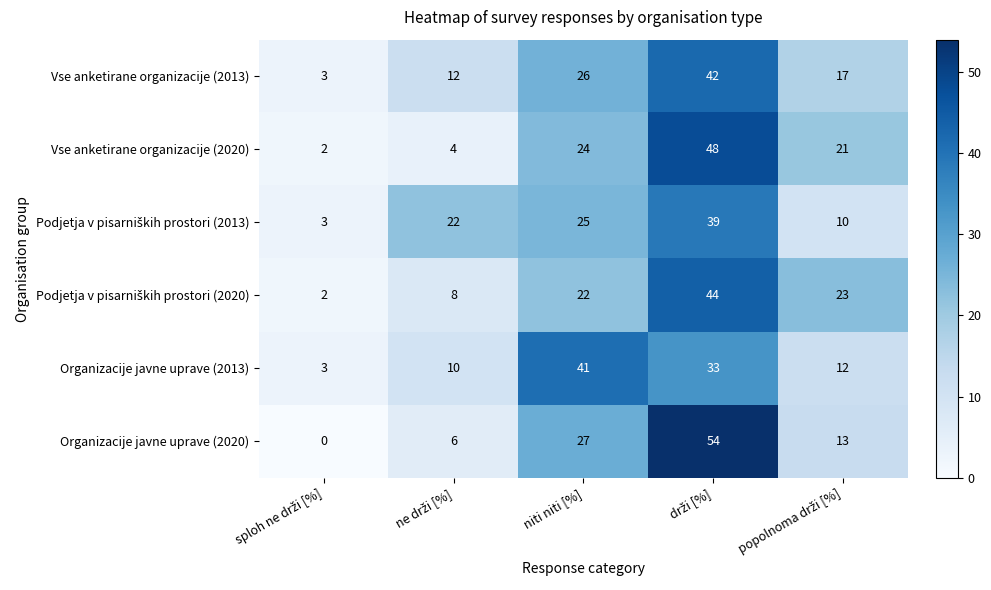

What is the difference between the maximum and minimum values in the Vse anketirane organizacije (2013) series?

39